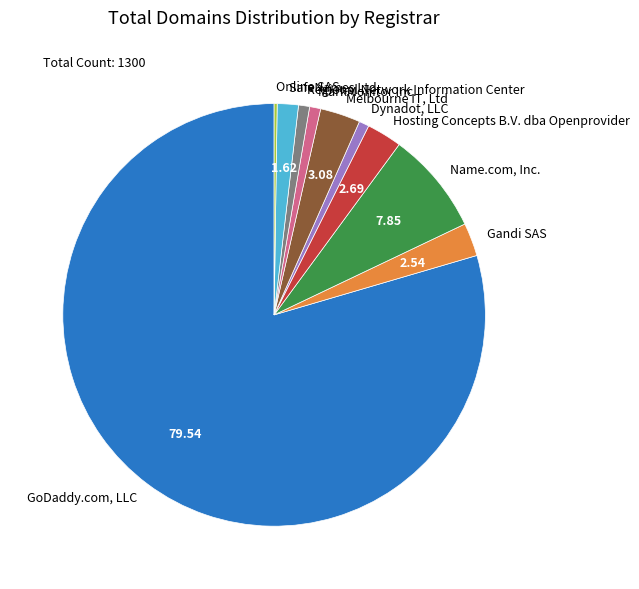

Does any single category account for the majority?

Yes